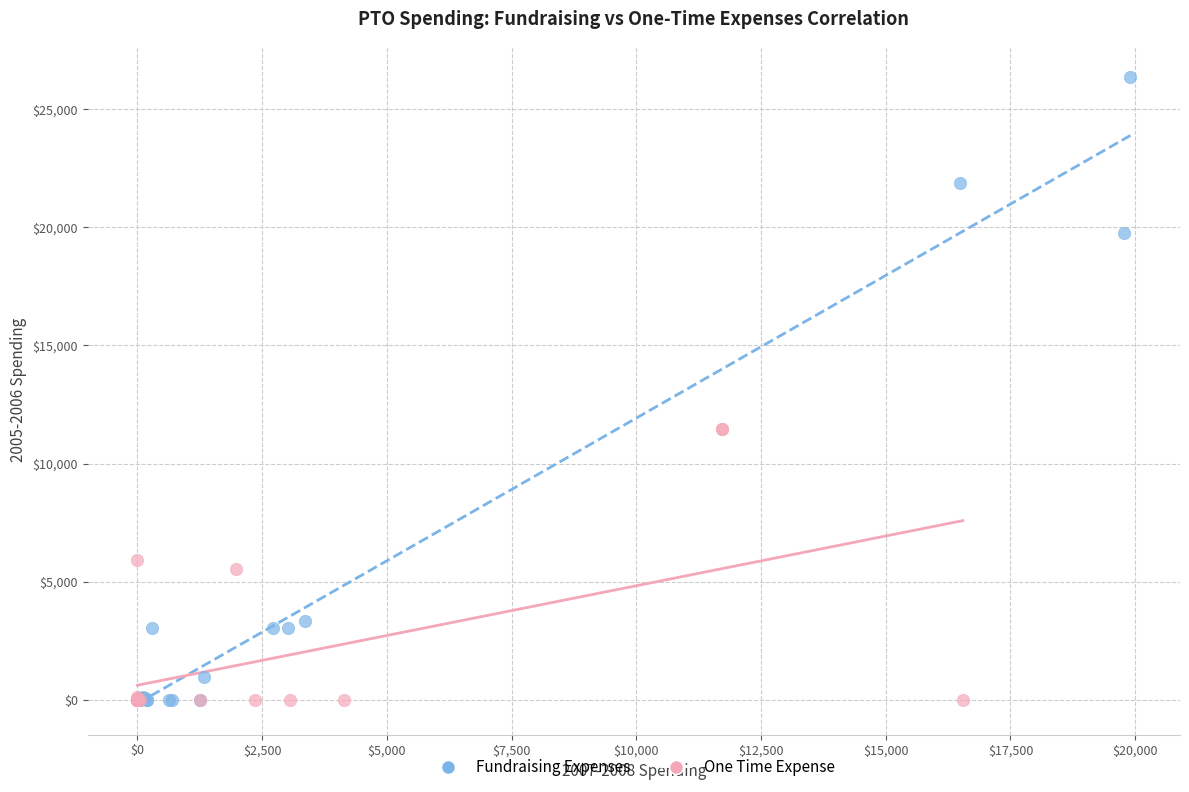

Which series reaches the maximum Y coordinate?

Fundraising Expenses